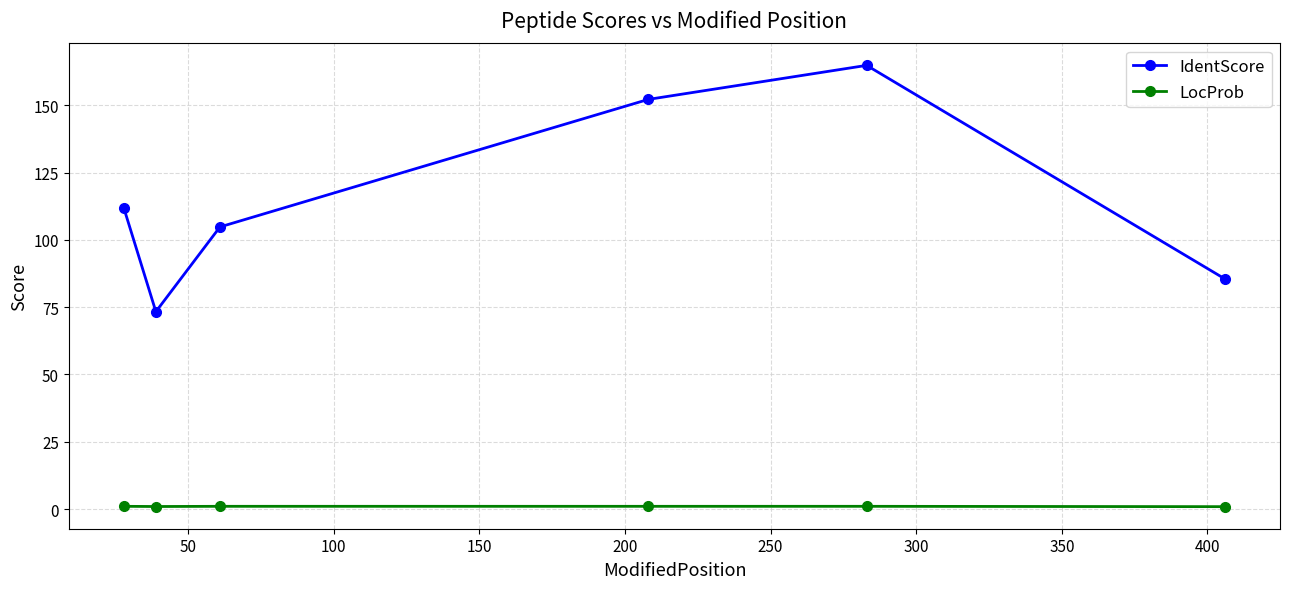

Which series has the widest spread of values?

IdentScore